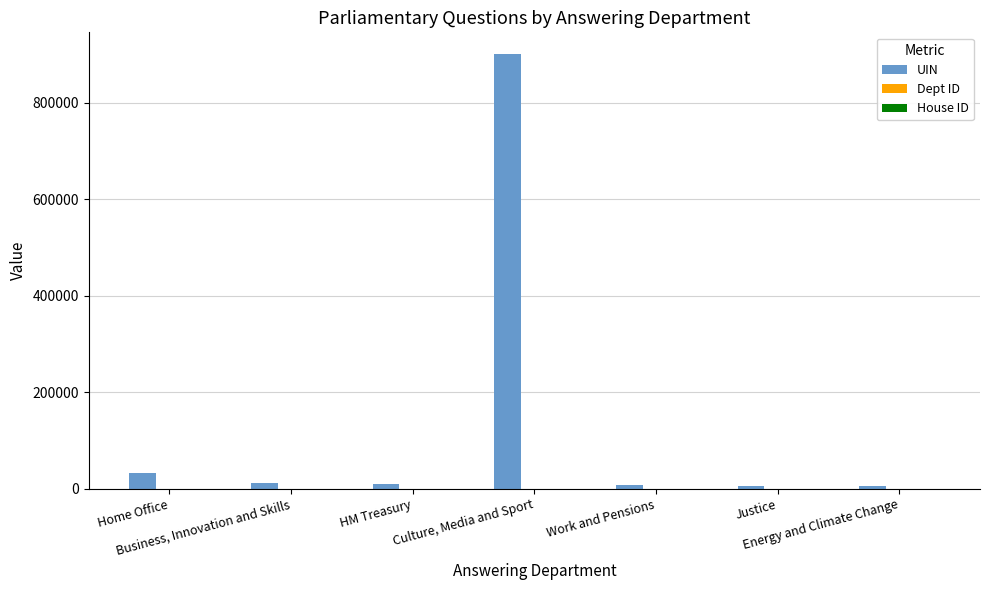

What is the maximum value for UIN?

901327